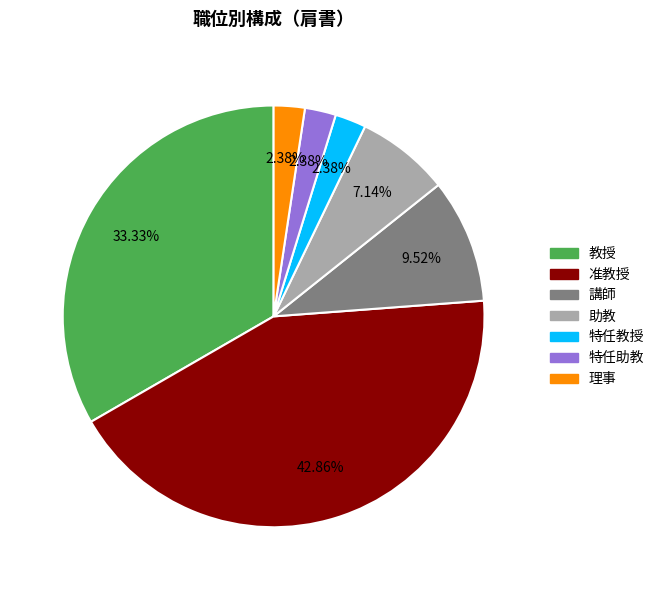

Which category has the biggest portion of the pie?

准教授